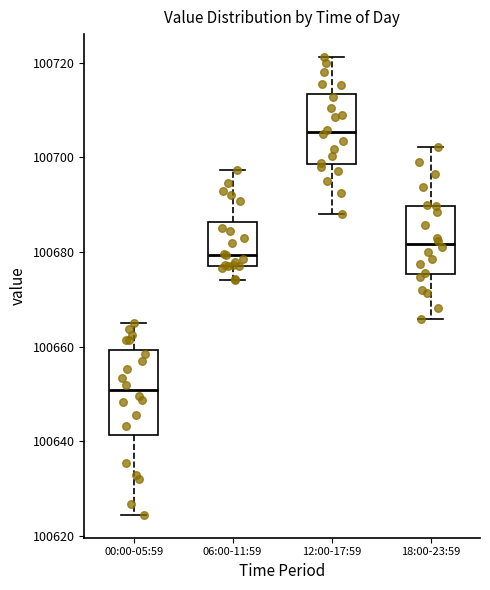

Reading left to right, transcribe this box plot: for each box, give where its median line is, the range the box spans, and where its two whiskers end, as read against the y-axis. The values are not printed on the chart, so give them approximately, as read against the axis.

00:00-05:59: median 100650, box 100642 to 100660, whiskers 100624 to 100664
06:00-11:59: median 100680, box 100678 to 100686, whiskers 100674 to 100698
12:00-17:59: median 100706, box 100698 to 100714, whiskers 100688 to 100722
18:00-23:59: median 100682, box 100676 to 100690, whiskers 100666 to 100702